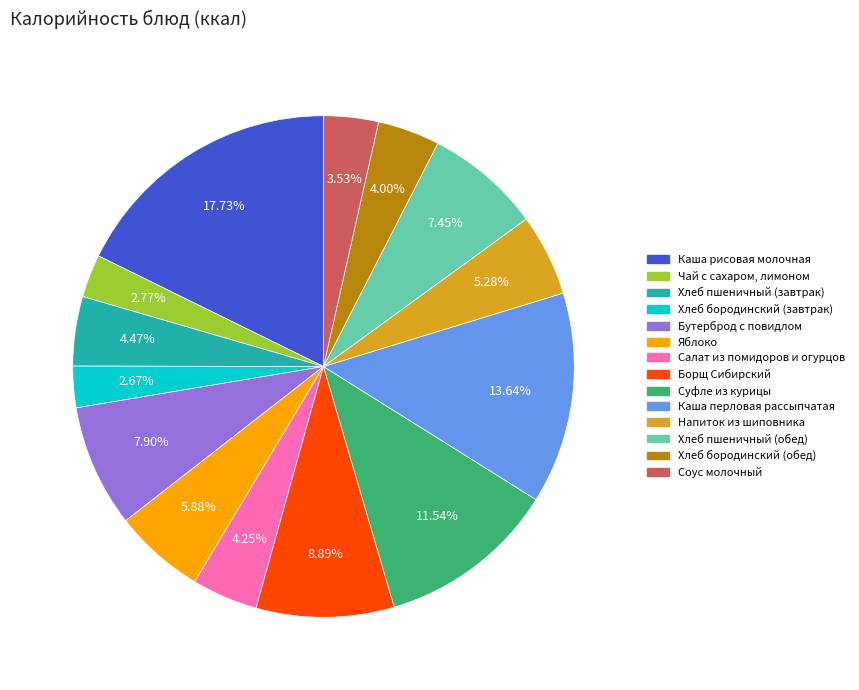

What percentage is the Борщ Сибирский slice, to the nearest percent?

9%